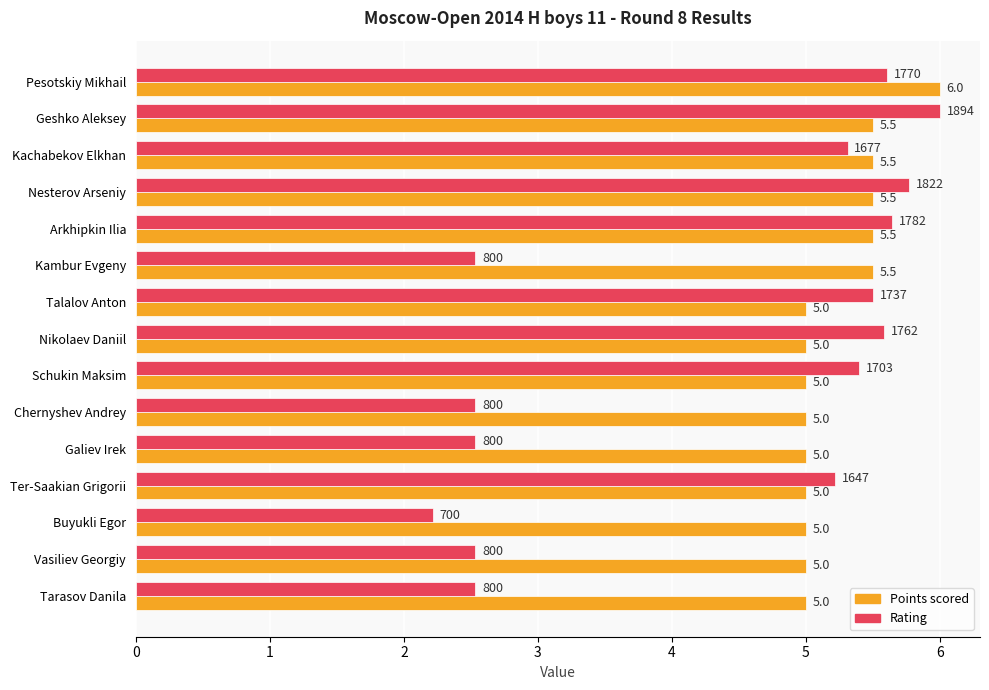

What is the greatest value displayed?

6.0